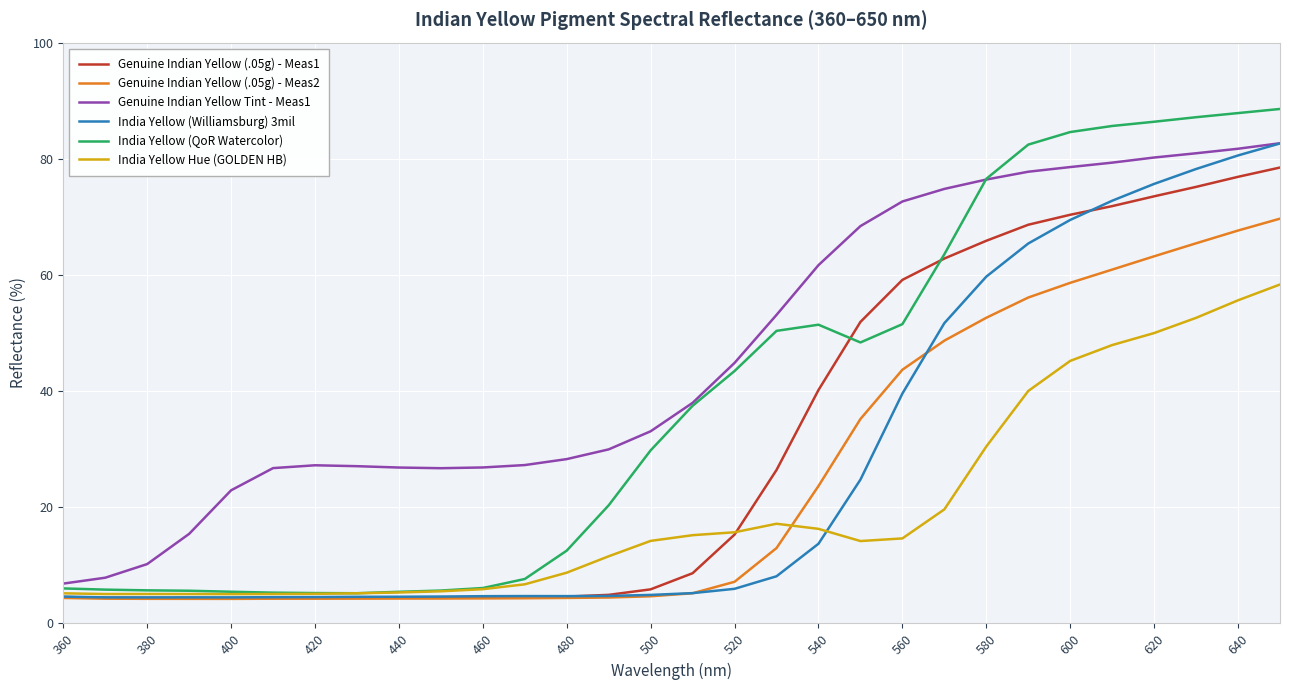

What is the smallest value displayed?

4.2